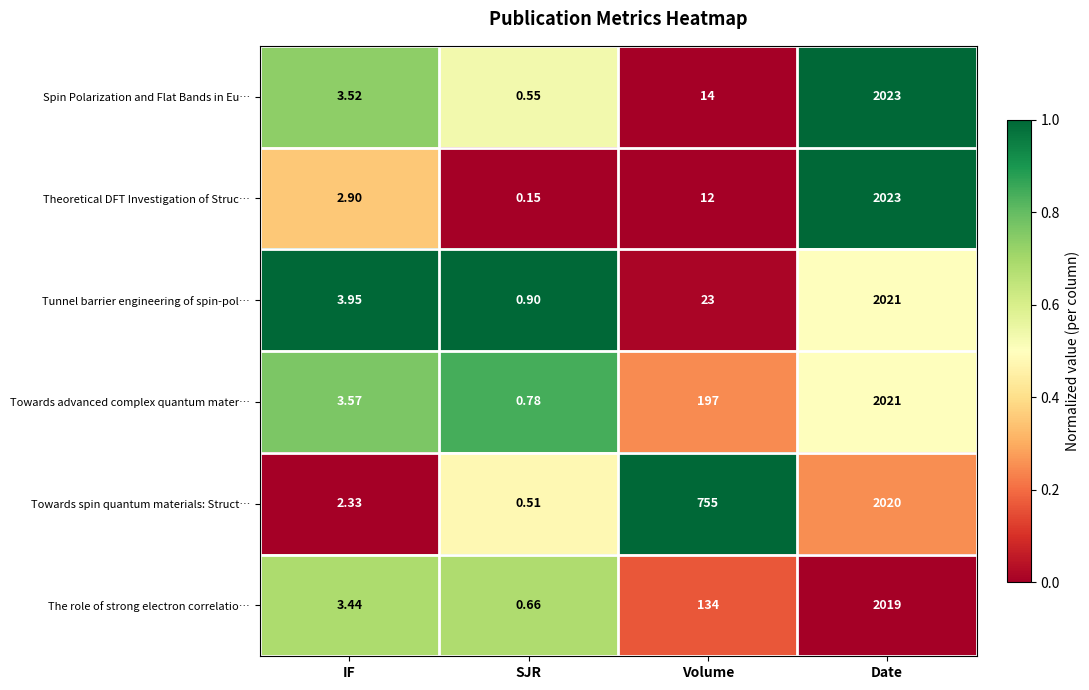

List the labels in order of The role of strong electron correlatio… value, largest first.

Date, Volume, IF, SJR